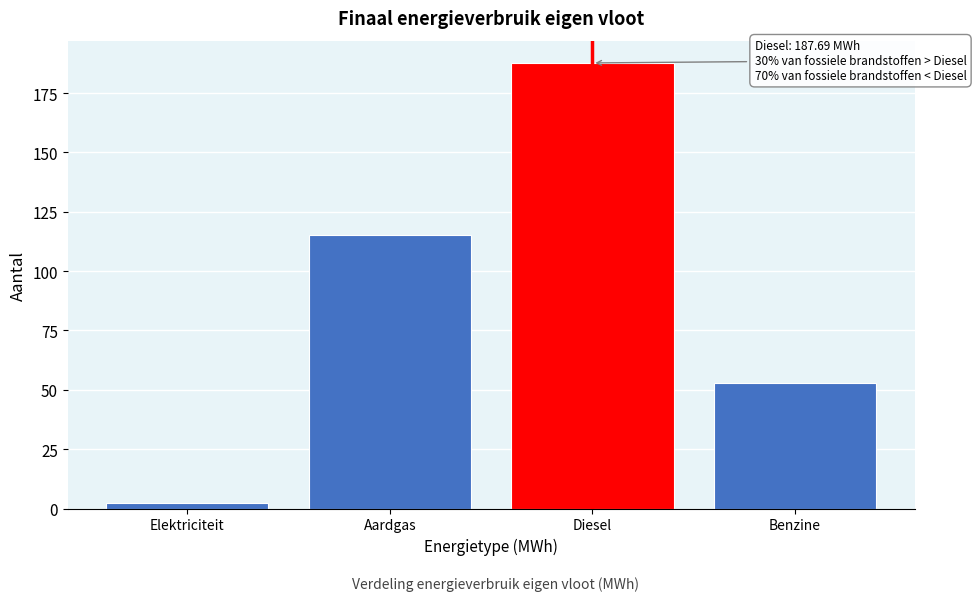

Reading right to left, list all the values displayed in this chart.

52.9	187.7	115.1	2.4